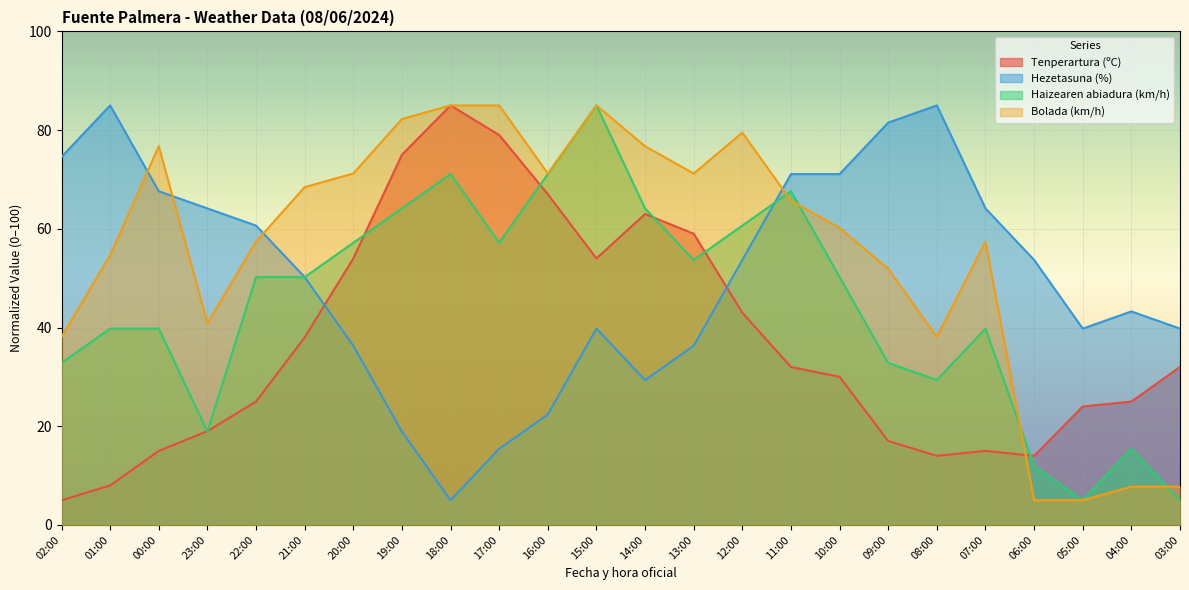

What is the spread (max minus min) of values at 00:00?

61.7